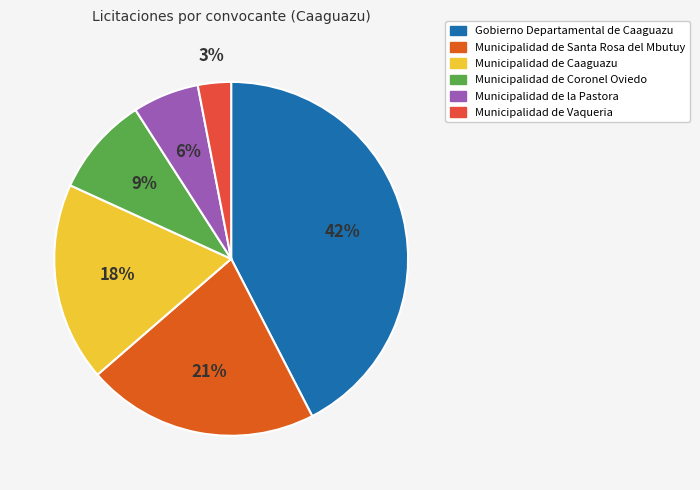

Does Municipalidad de Caaguazu account for over 50% of the chart?

No